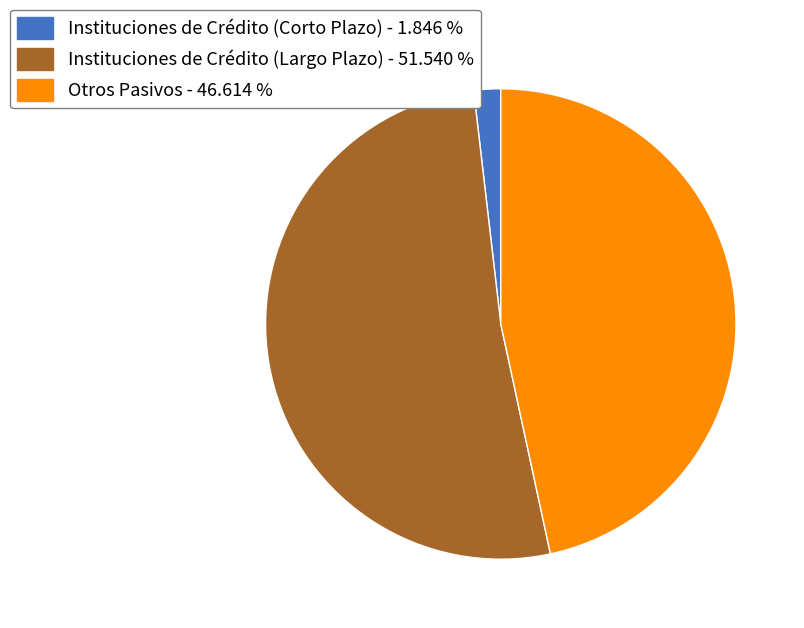

What is the ratio of the value at Instituciones de Crédito (Largo Plazo) - 51.540 % to the value at Otros Pasivos - 46.614 %?

1.1